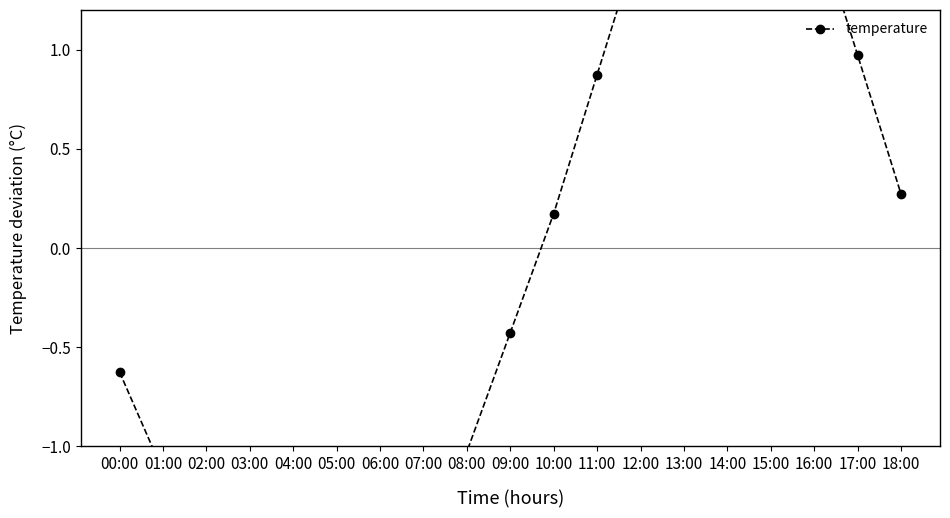

Reading right to left, list all the values displayed in this chart.

18:00=0.3	17:00=1.0	16:00=1.7	15:00=2.2	14:00=2.4	13:00=2.1	12:00=1.6	11:00=0.9	10:00=0.2	09:00=-0.4	08:00=-1.0	07:00=-1.4	06:00=-1.6	05:00=-1.6	04:00=-1.5	03:00=-1.4	02:00=-1.3	01:00=-1.1	00:00=-0.6